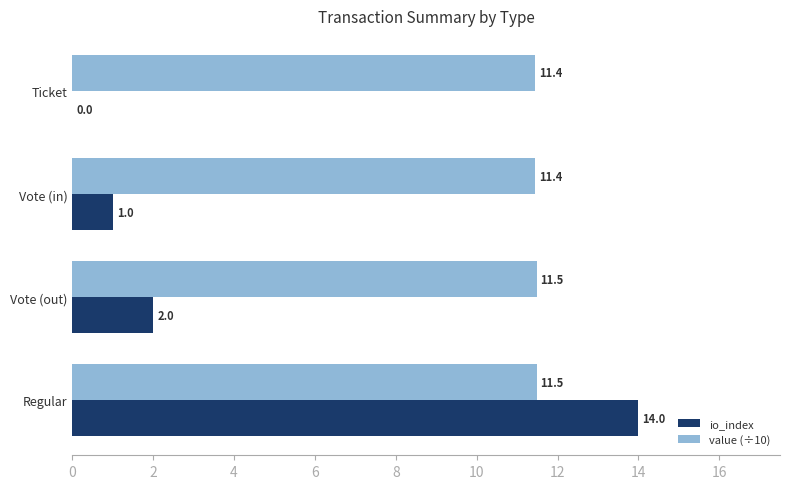

What is the maximum value for io_index?

14.0